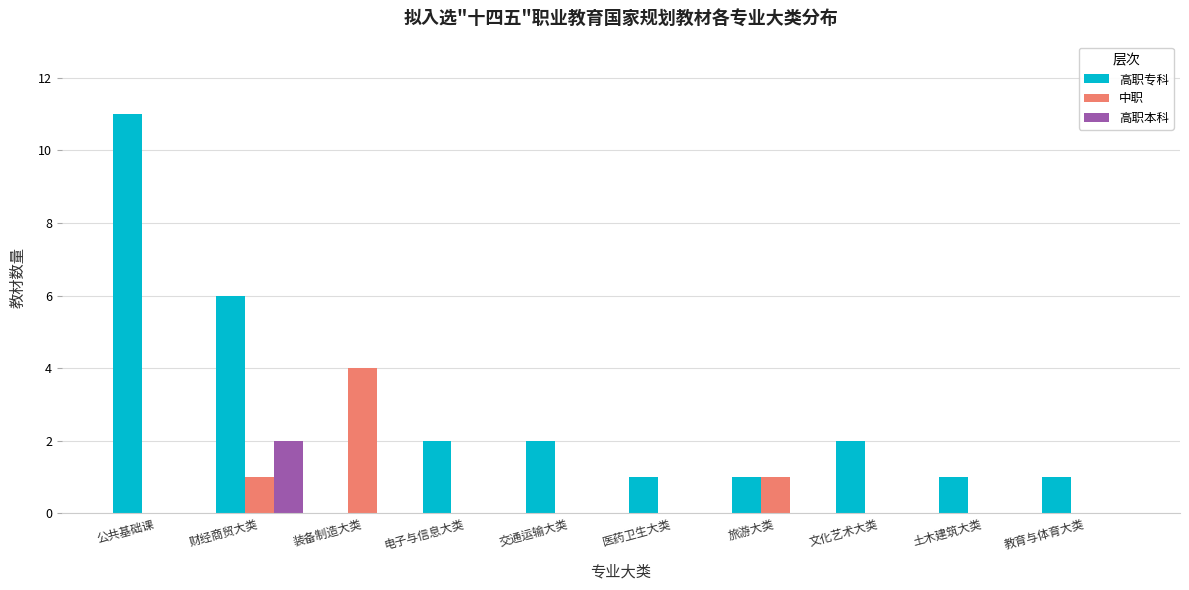

What is the maximum value for 高职专科?

11